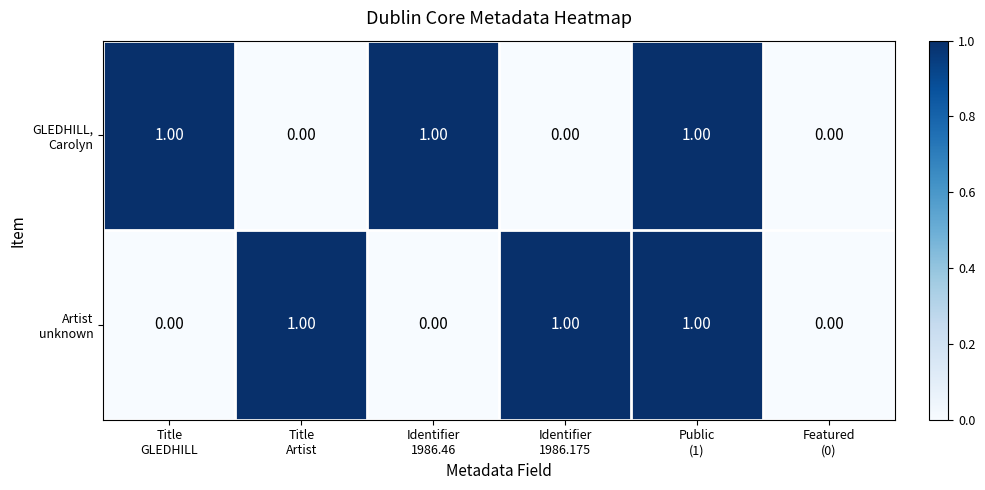

How many distinct data groups are displayed?

2